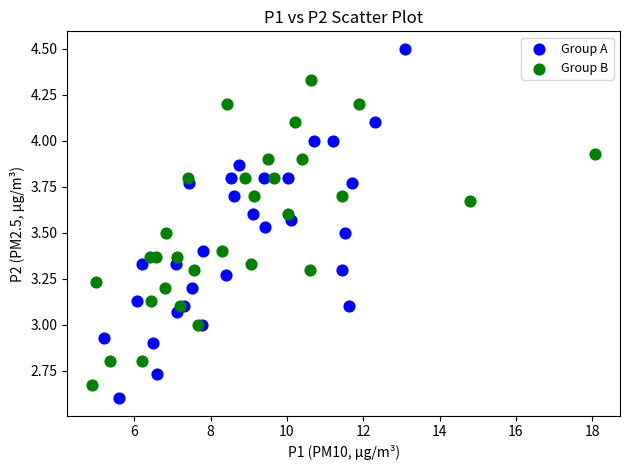

Which series contains the lowest Y value?

Group A